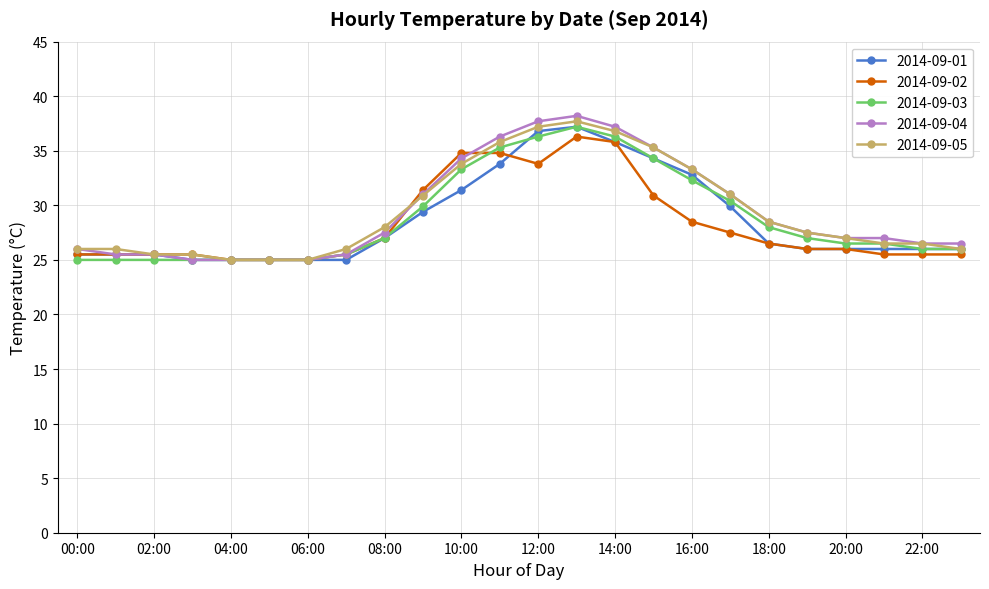

What is the value of the 2014-09-03 point at the 22nd from the left?

26.5